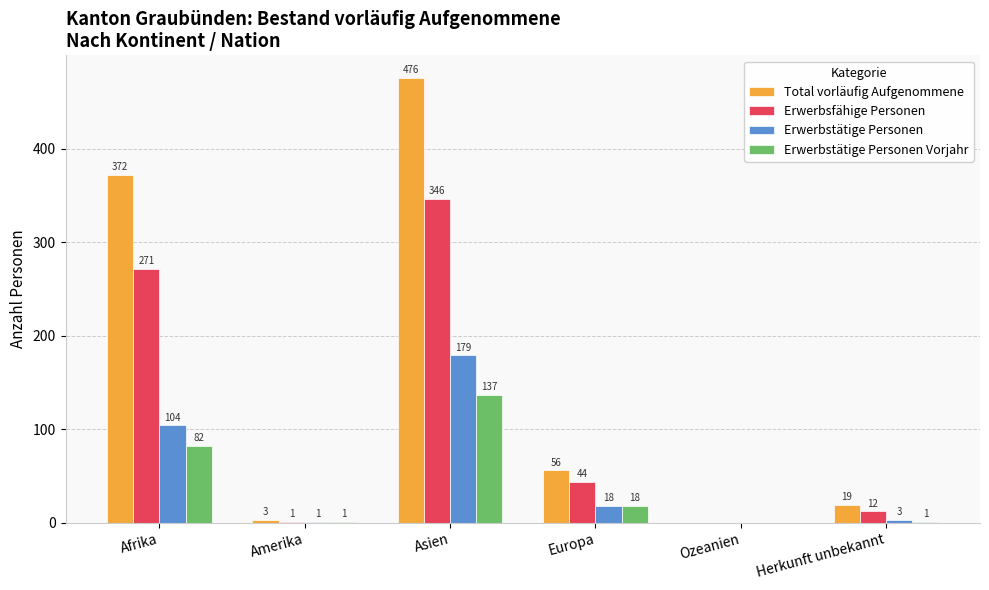

Which label corresponds to the largest value in the chart?

Asien